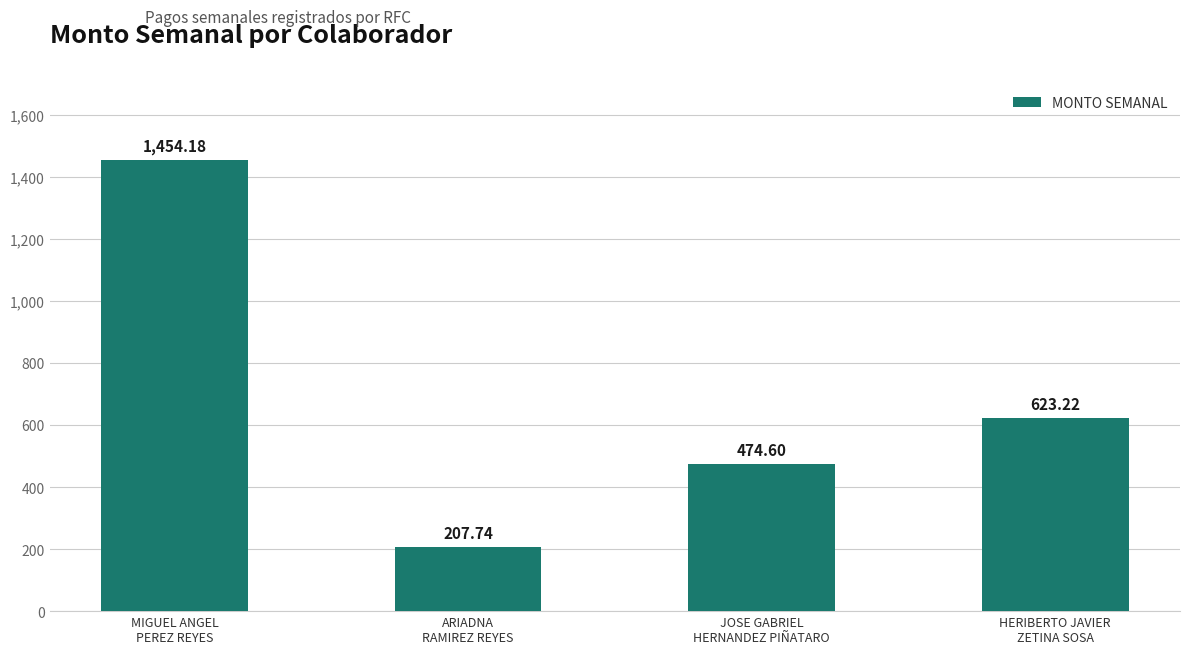

Between JOSE GABRIEL
HERNANDEZ PIÑATARO and MIGUEL ANGEL
PEREZ REYES, which is larger?

MIGUEL ANGEL
PEREZ REYES